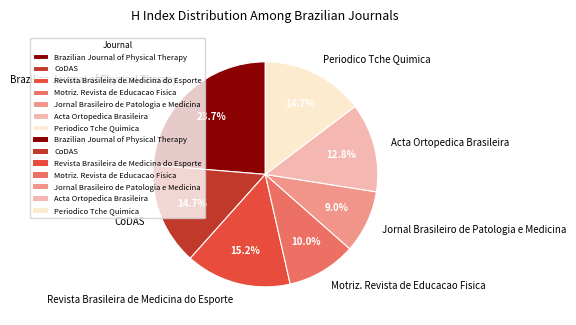

Count the number of slices in the pie.

7